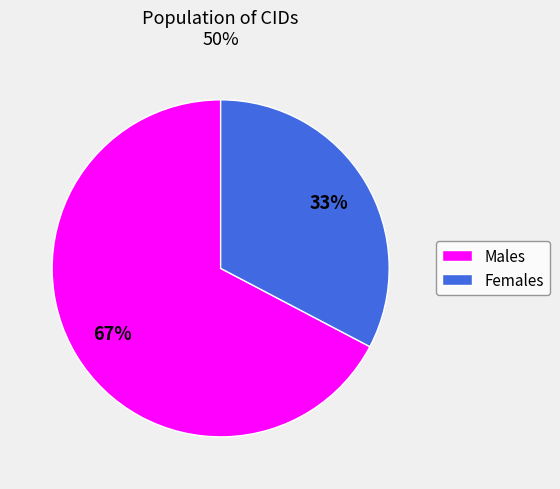

How many slices are in this pie chart?

2